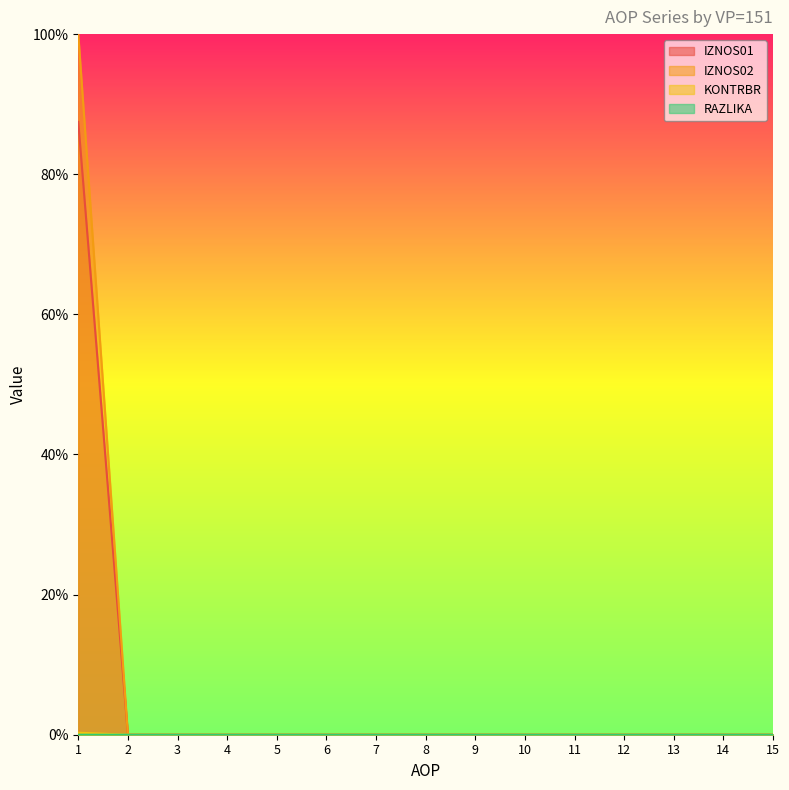

At which category is the sum across all series the highest?

1